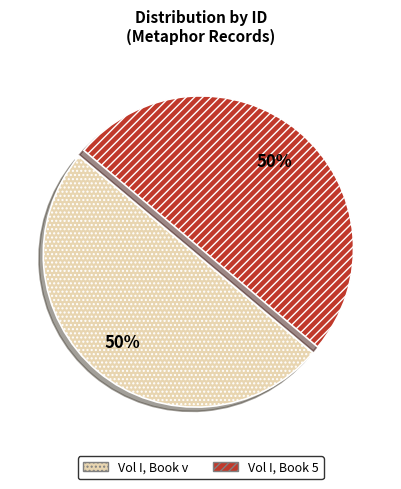

How many segments does this pie chart have?

2